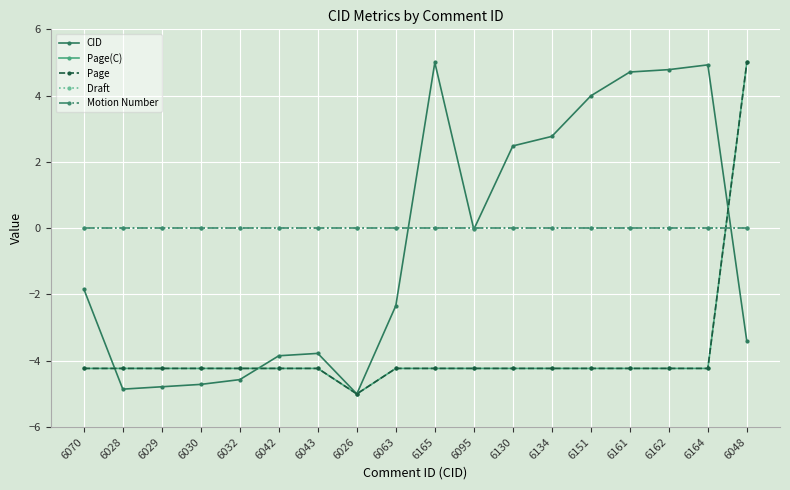

Does the chart have visible grid lines?

Yes